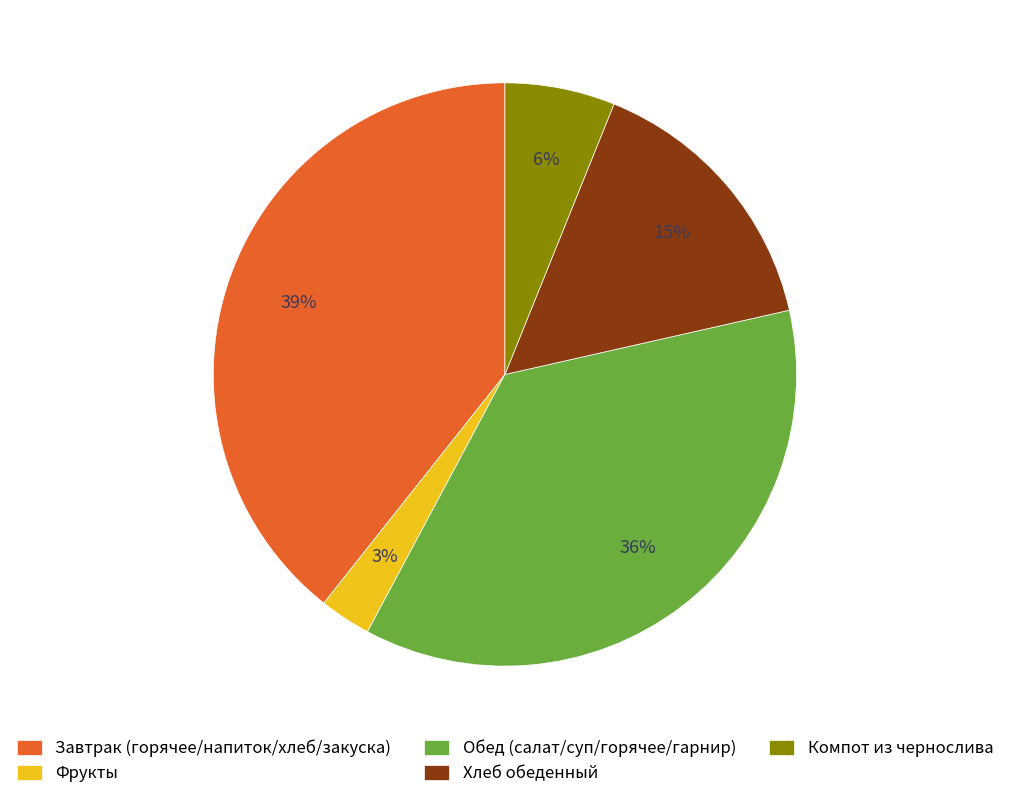

True or false: Обед (салат/суп/горячее/гарнир) accounts for 36% of the total.

True